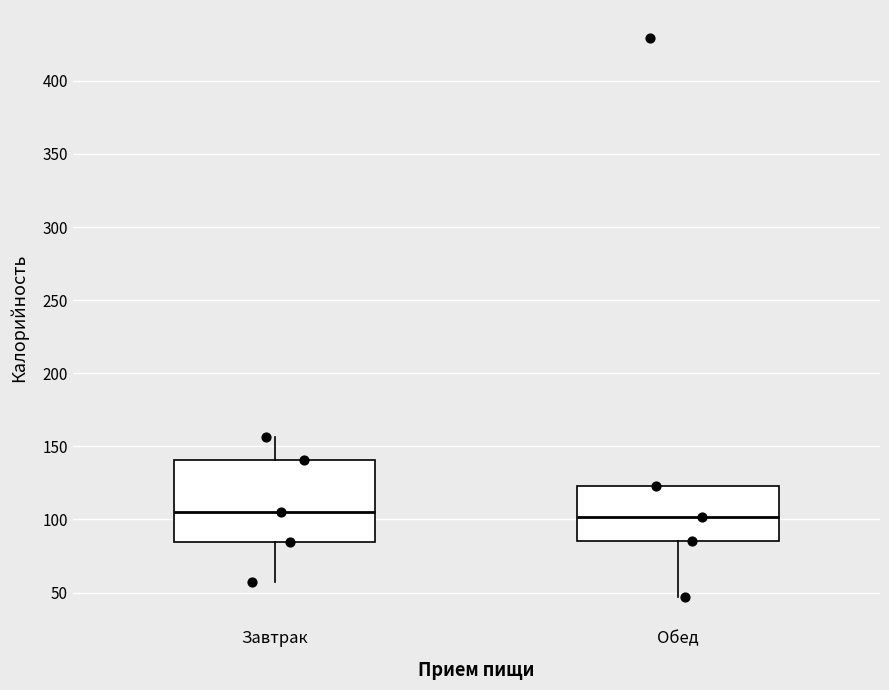

Which box is the tallest, from its lower edge to its upper edge?

Завтрак